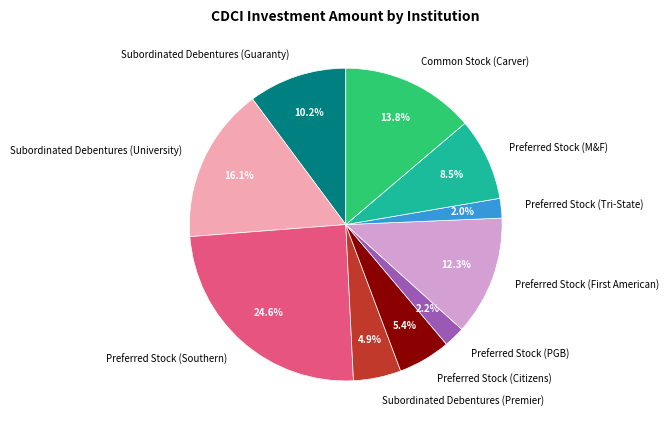

How many segments does this pie chart have?

10